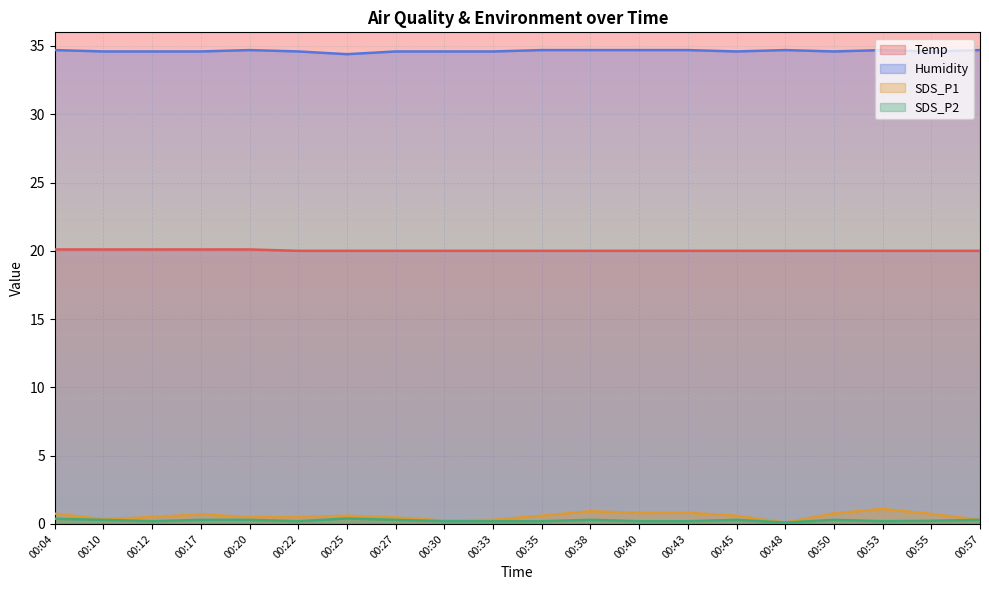

Is it true that SDS_P1 equals 0.2 at 00:33?

False